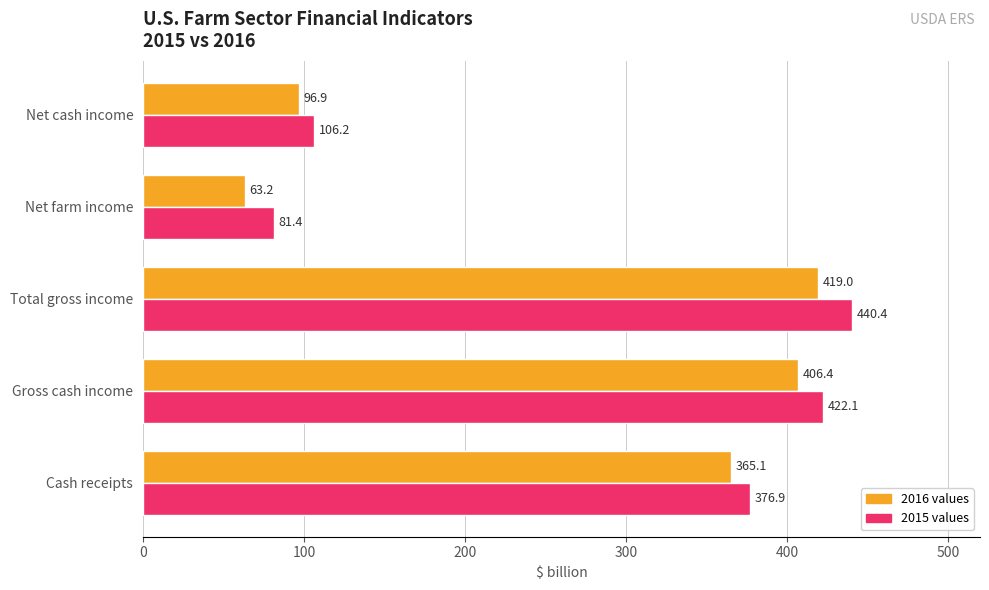

What is the spread (max minus min) of values at Total gross income?

21.4